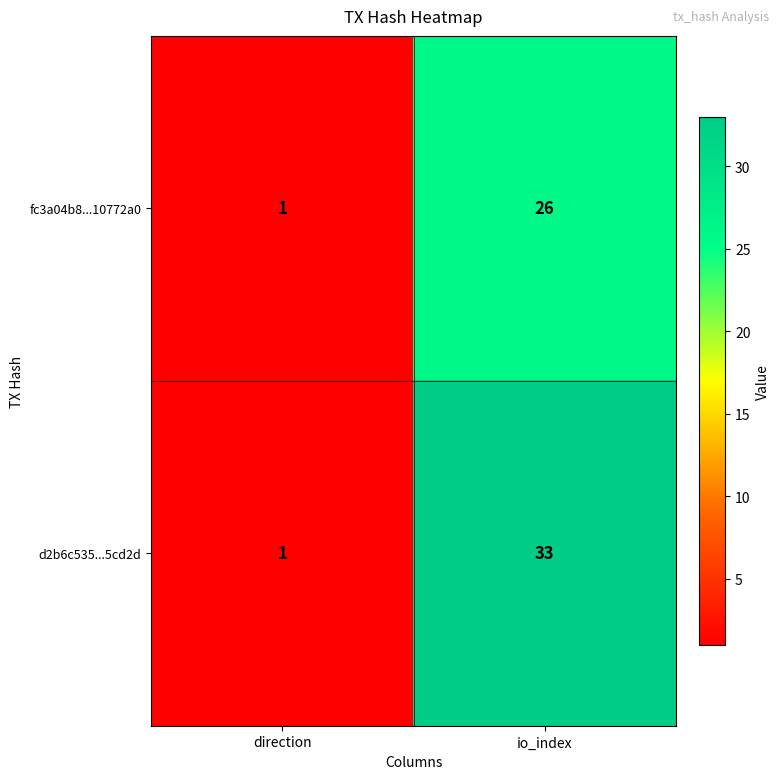

Is it true that d2b6c535...5cd2d equals 1 at direction?

True